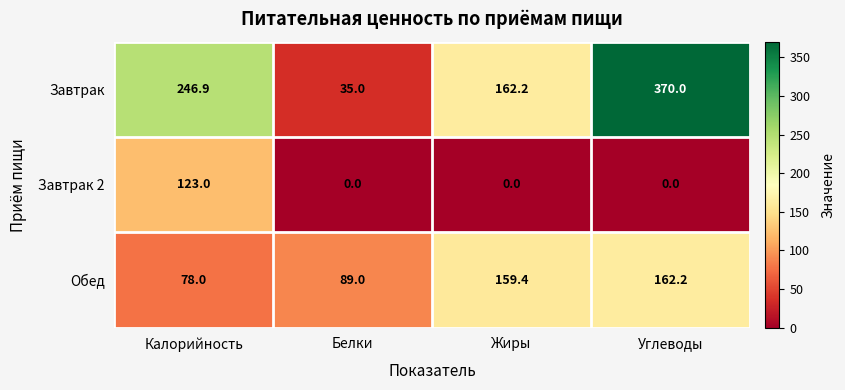

Reading left to right, list all the values displayed in this chart.

Завтрак: 246.9	35.0	162.2	370.0
Завтрак 2: 123.0	0.0	0.0	0.0
Обед: 78.0	89.0	159.4	162.2